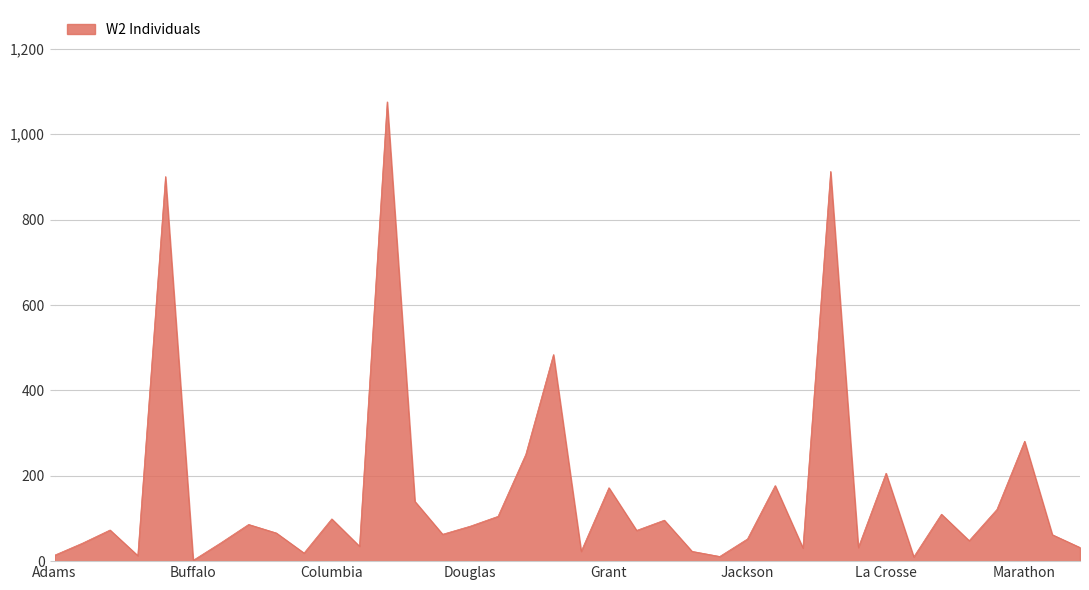

Does the chart display data point markers on the line(s)?

No